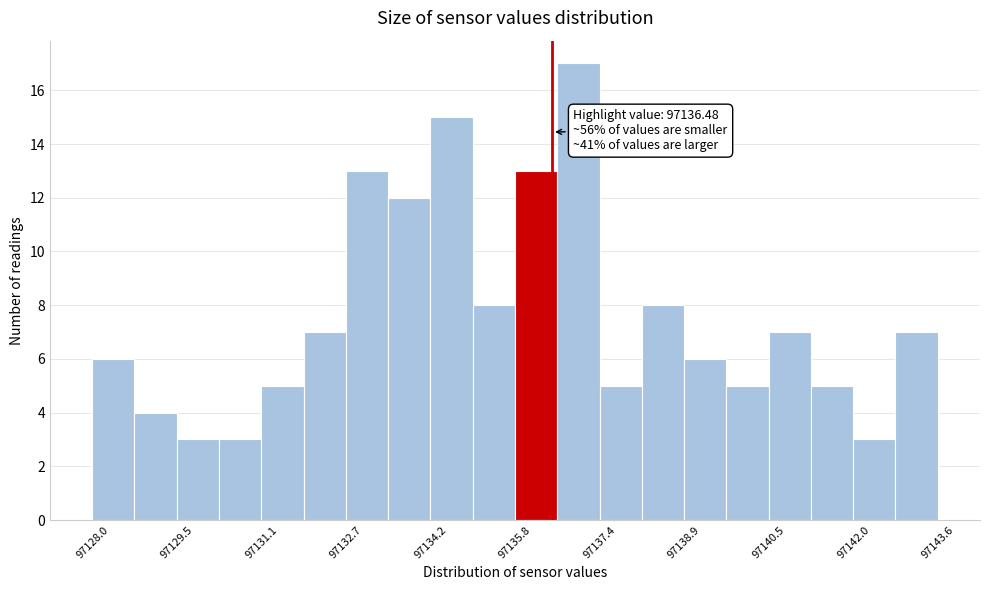

Read against the x-axis, roughly where is the centre of the tallest bar?

97137.0